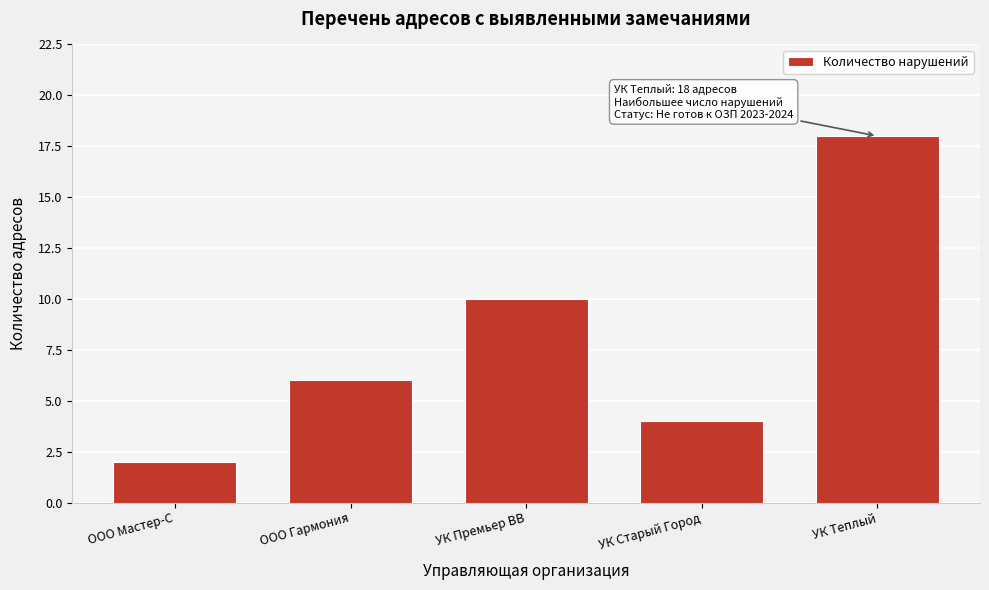

Reading left to right, list all the values displayed in this chart.

2	6	10	4	18